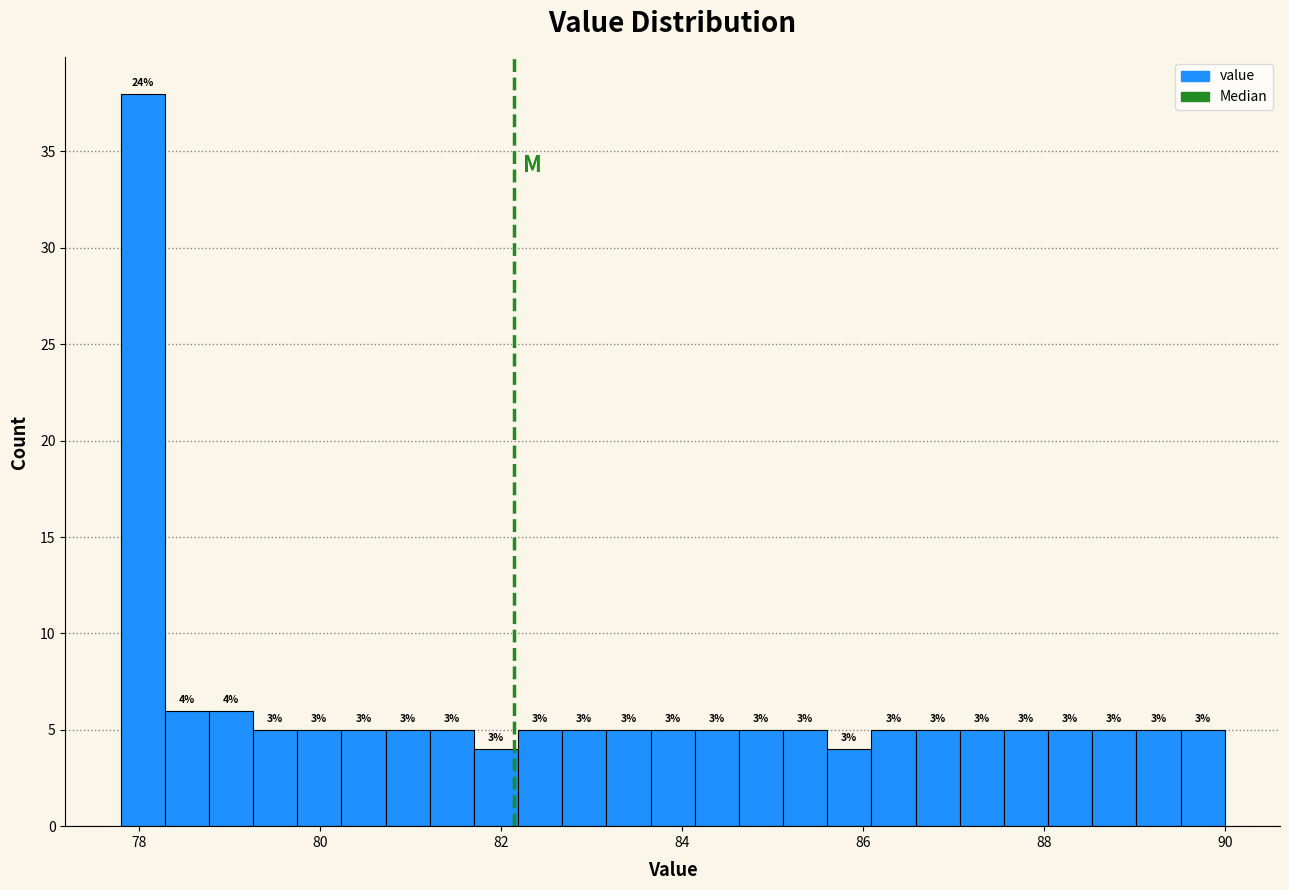

Read against the x-axis, roughly where is the centre of the tallest bar?

78.0